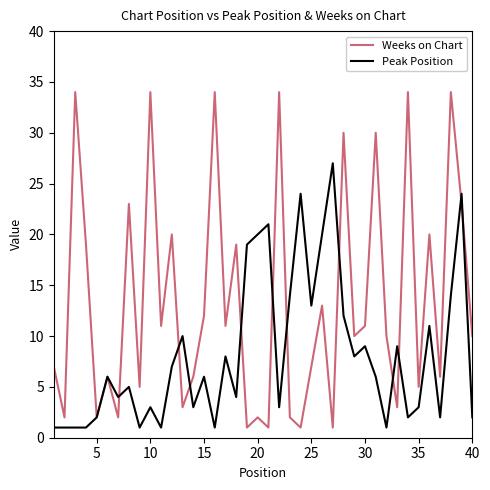

How many interior local peaks does the Weeks on Chart series have?

15